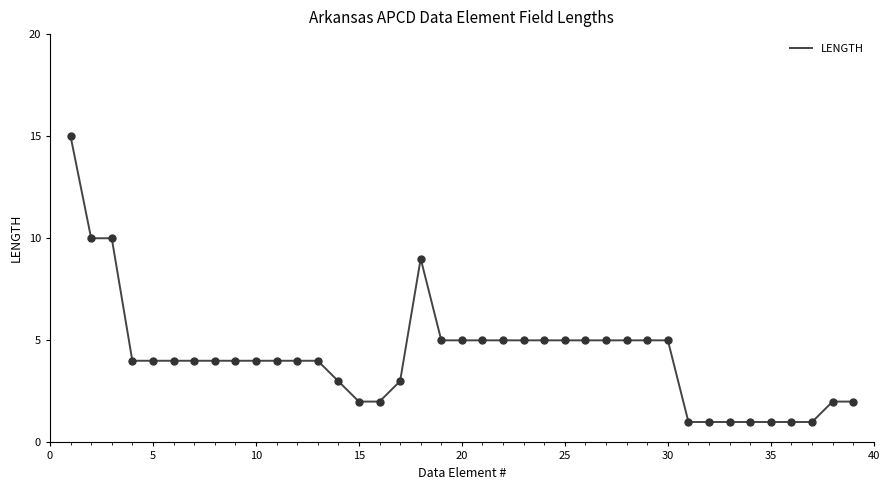

What is the greatest value displayed?

15